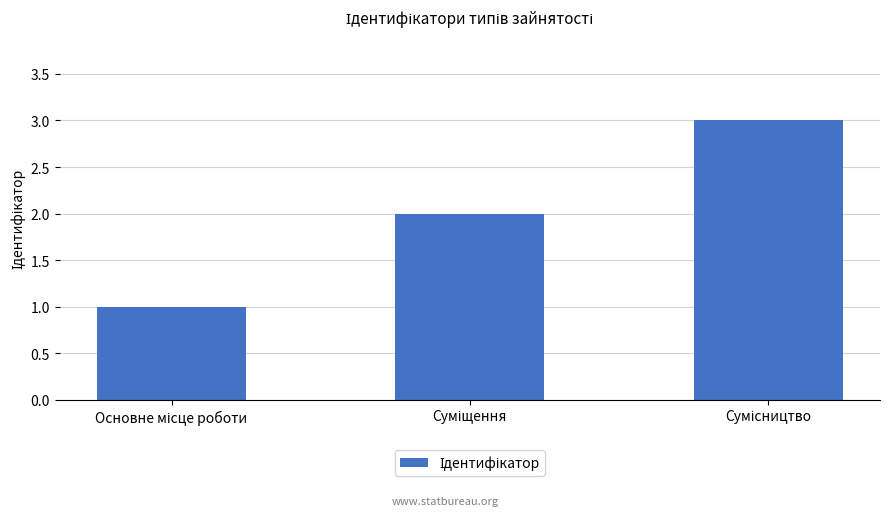

What is the minimum value shown in the chart?

1